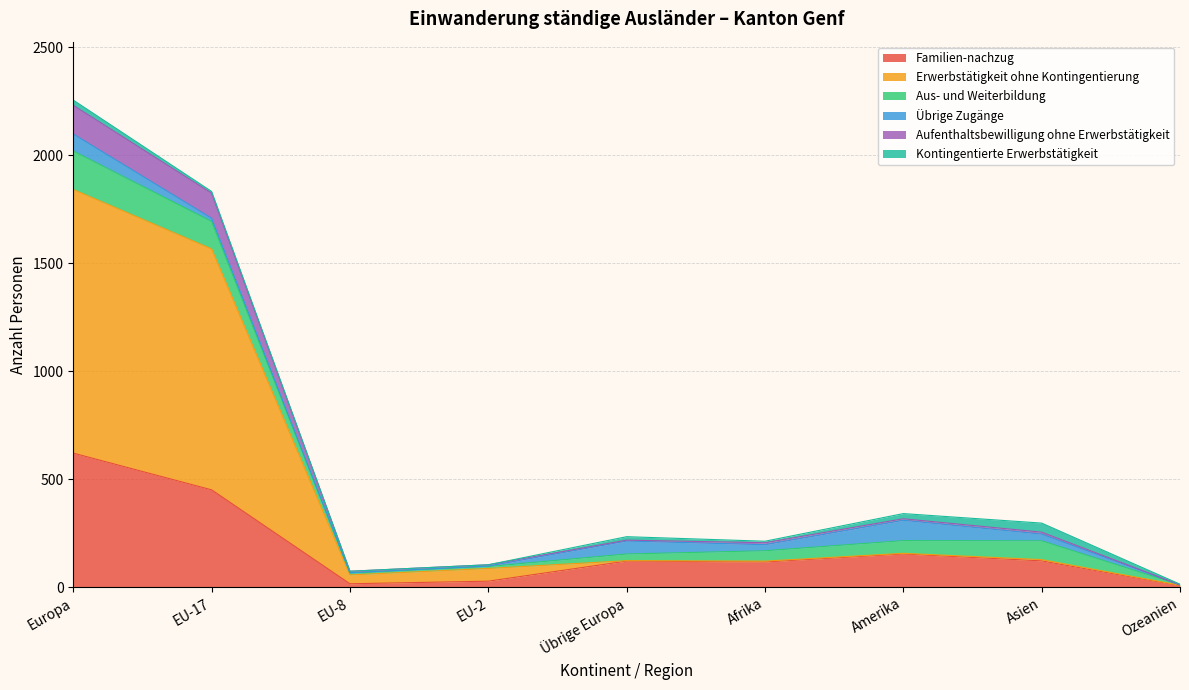

True or false: Aufenthaltsbewilligung ohne Erwerbstätigkeit and Erwerbstätigkeit ohne Kontingentierung cross at least once.

False